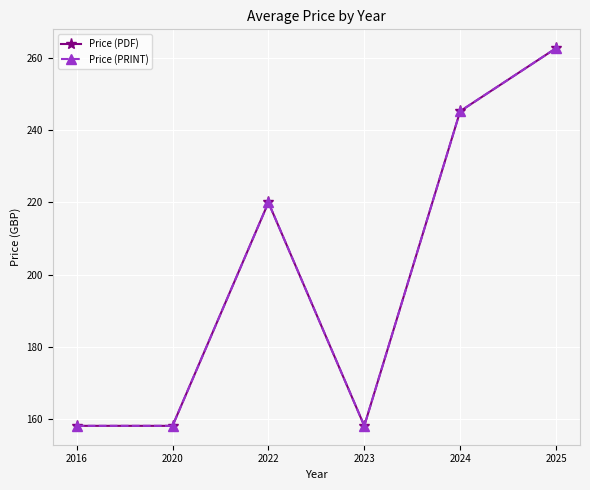

Which has a higher value, 2023 or 2025?

2025